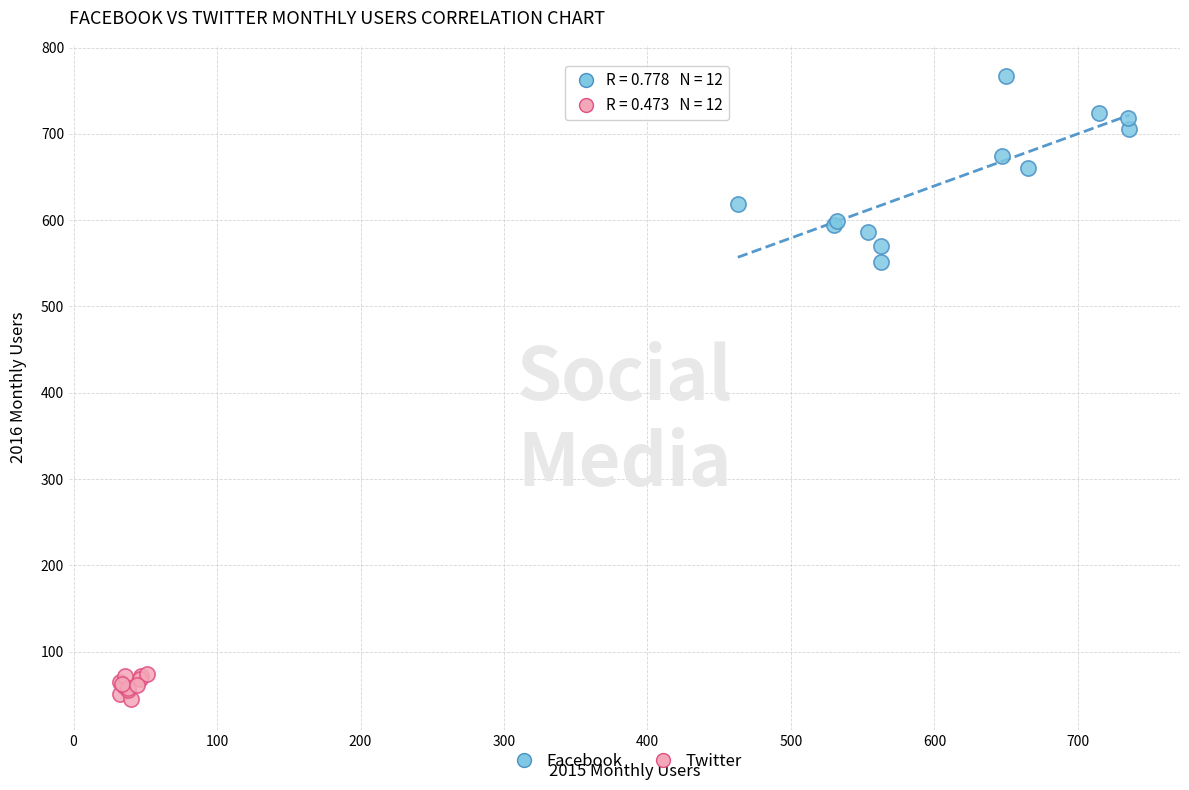

Which series reaches the maximum Y coordinate?

Facebook